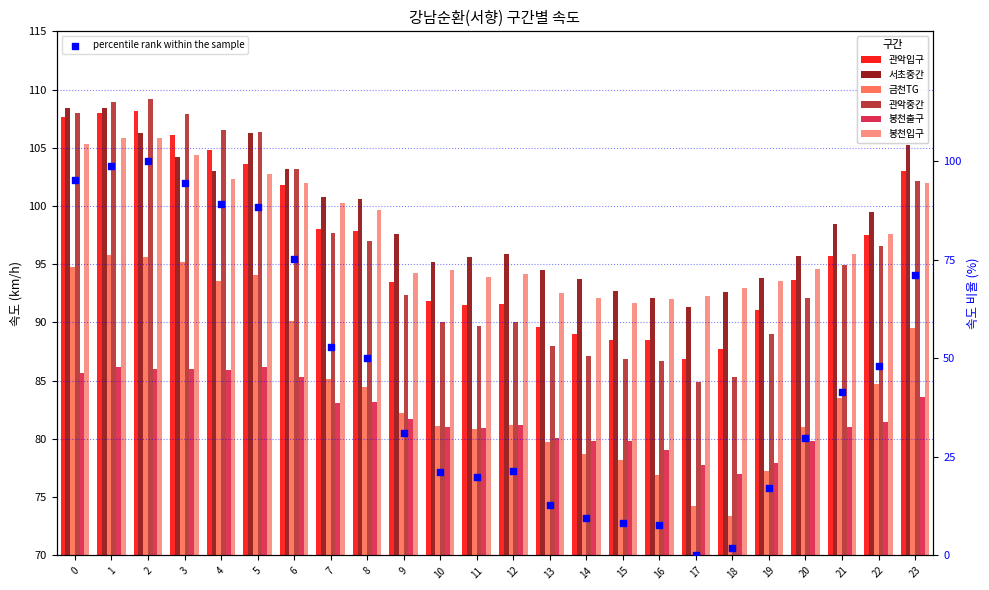

Which series has the widest spread of Y values?

관악중간